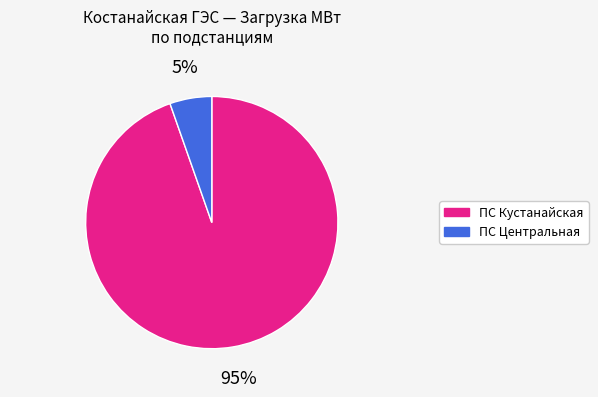

Is there any slice that represents more than half of the pie?

Yes